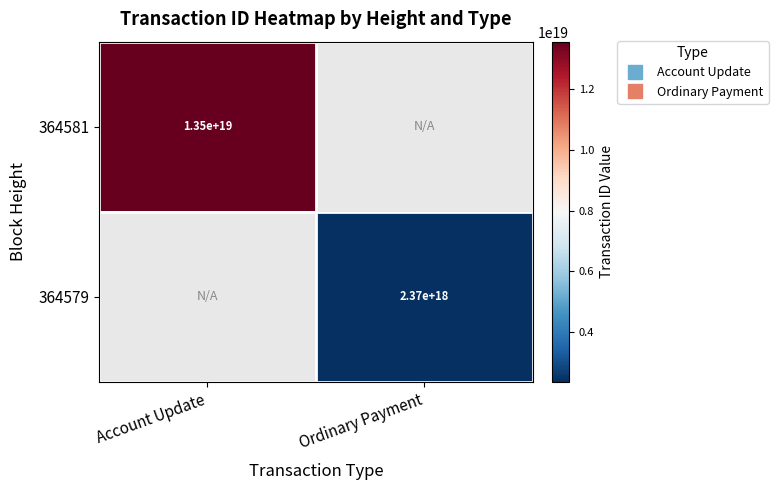

At how many categories does at least one series exceed 13457846954266382336?

1